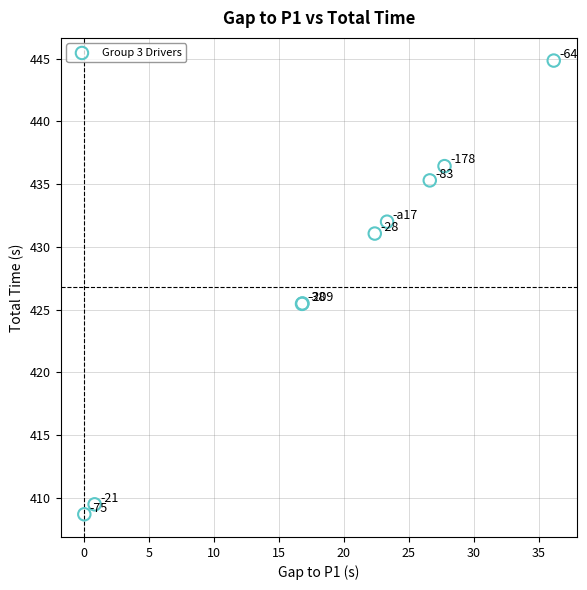

What Y value in the scatter plot is closest to 426?

425.5